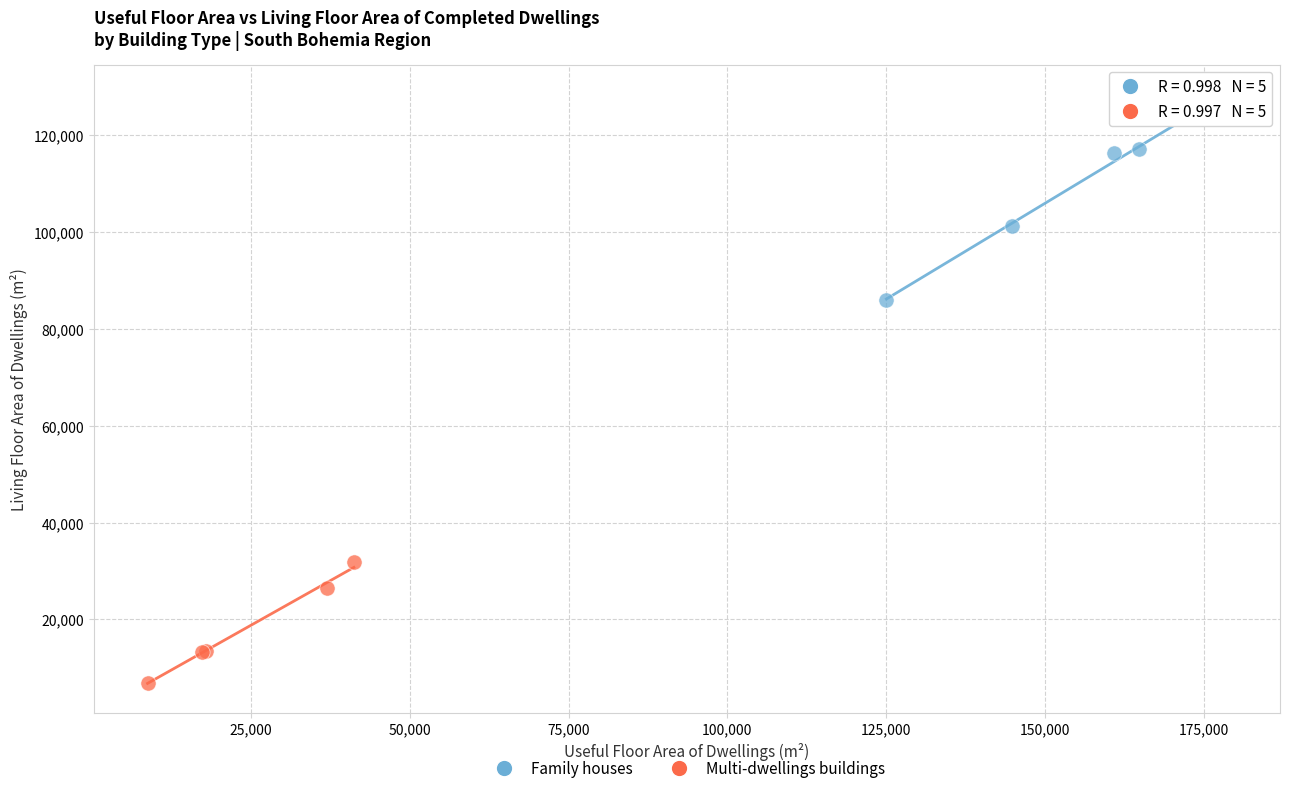

Which series reaches the maximum Y coordinate?

Family houses